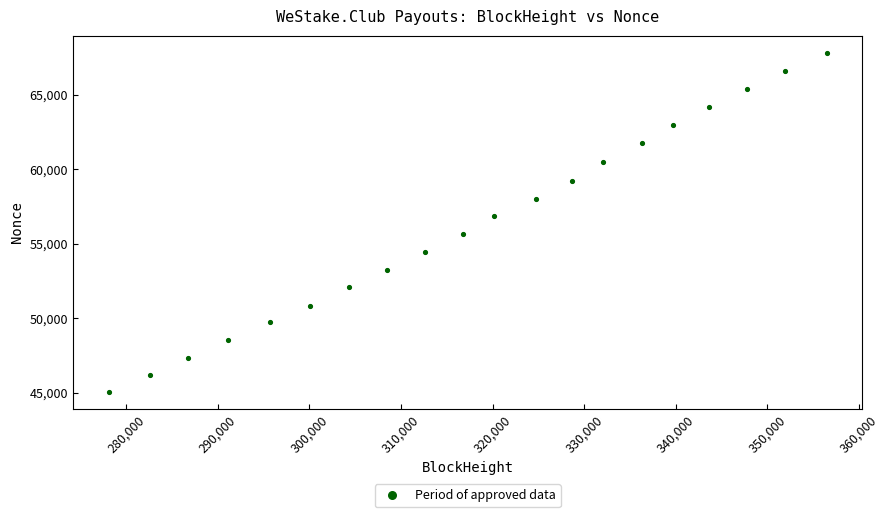

What is the range of Y values (max minus min)?

22742